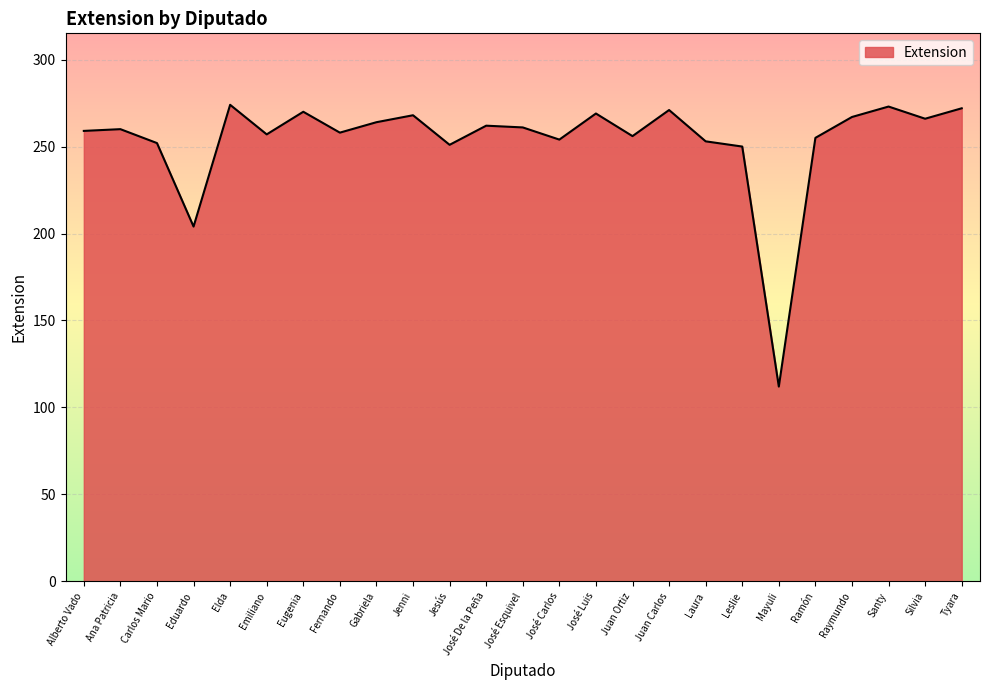

At which label is the value closest to 193?

Eduardo